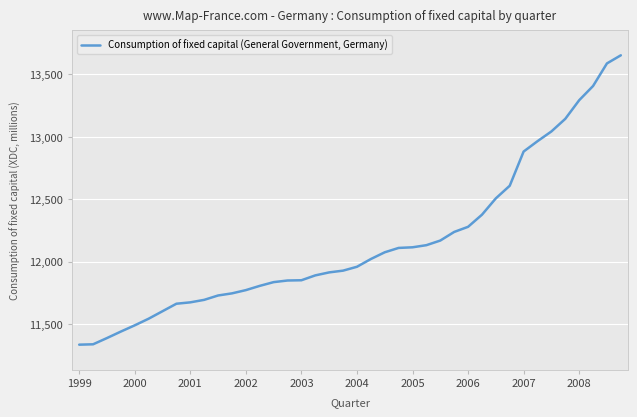

What is the minimum value shown in the chart?

11335